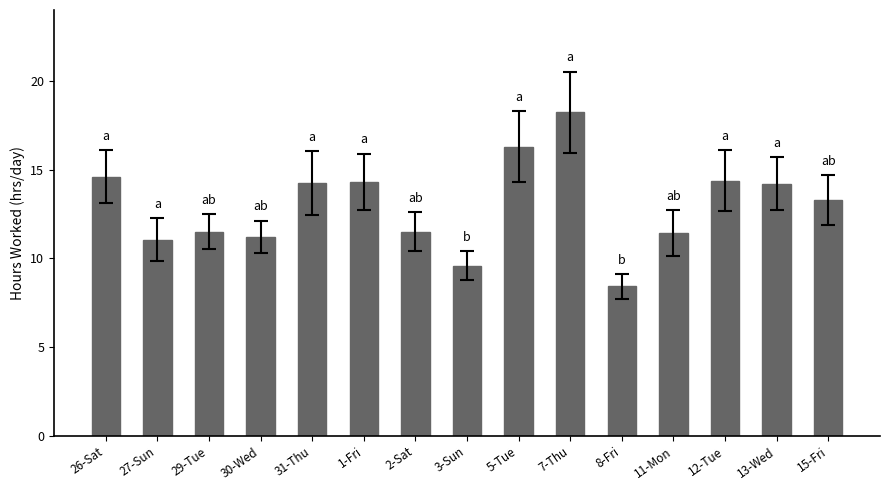

Where is the data nearest to the value 13?

15-Fri